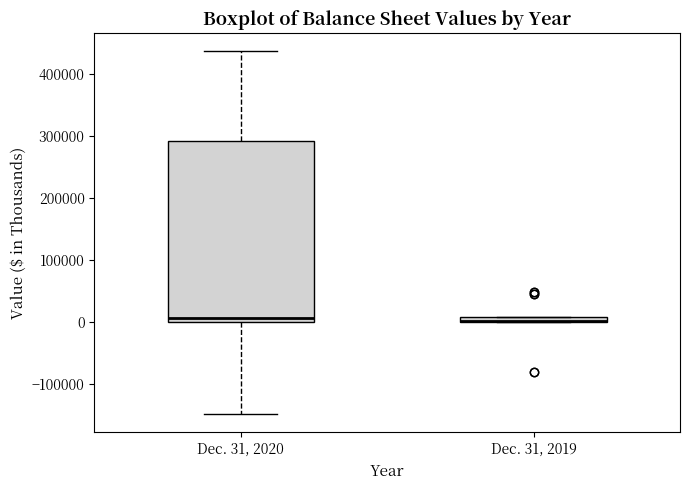

Where is the lower edge of the box for Dec. 31, 2019 on the y-axis? The values are not printed on the chart, so give them approximately, as read against the axis.

0